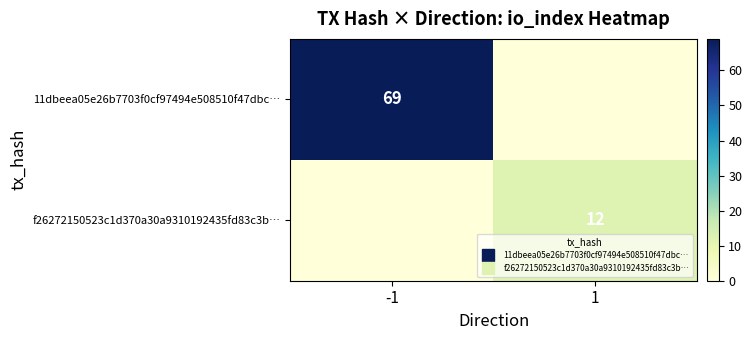

What is the sum of all 11dbeea05e26b7703f0cf97494e508510f47dbc… values?

69